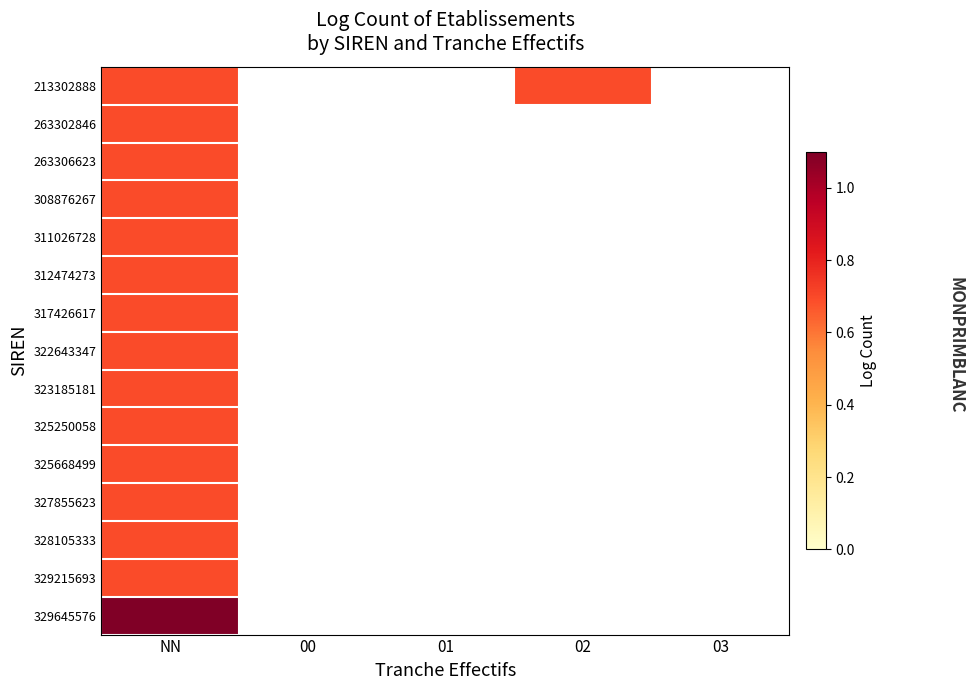

Which label corresponds to the smallest value in the chart?

NN